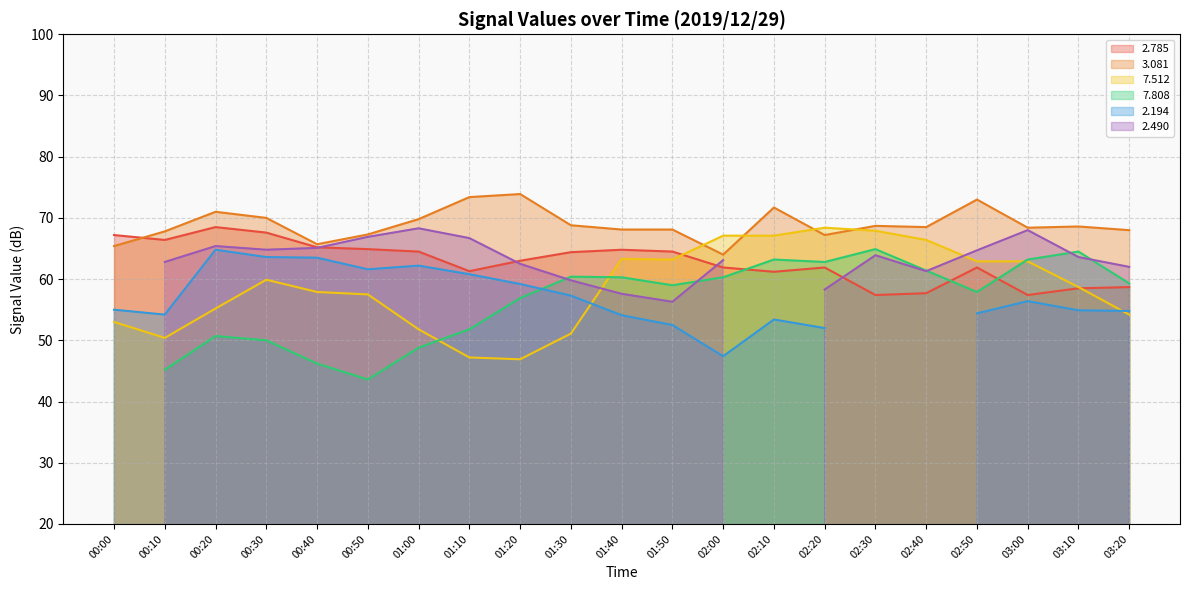

Is it true that 2.785 equals 57.4 at 03:00?

True